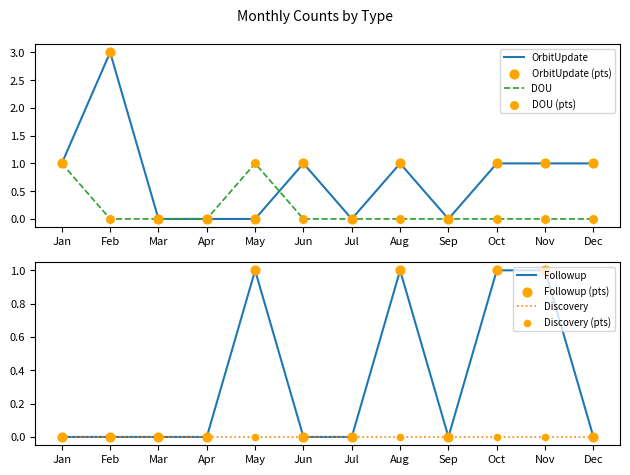

Which series contains the highest Y value?

OrbitUpdate